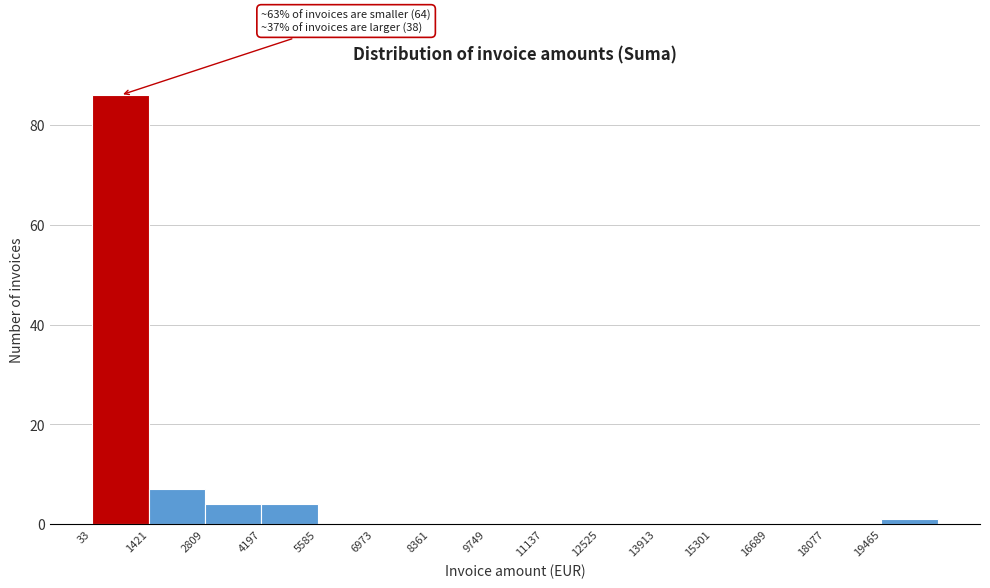

Which range on the x-axis has the tallest bar?

0 to 1400